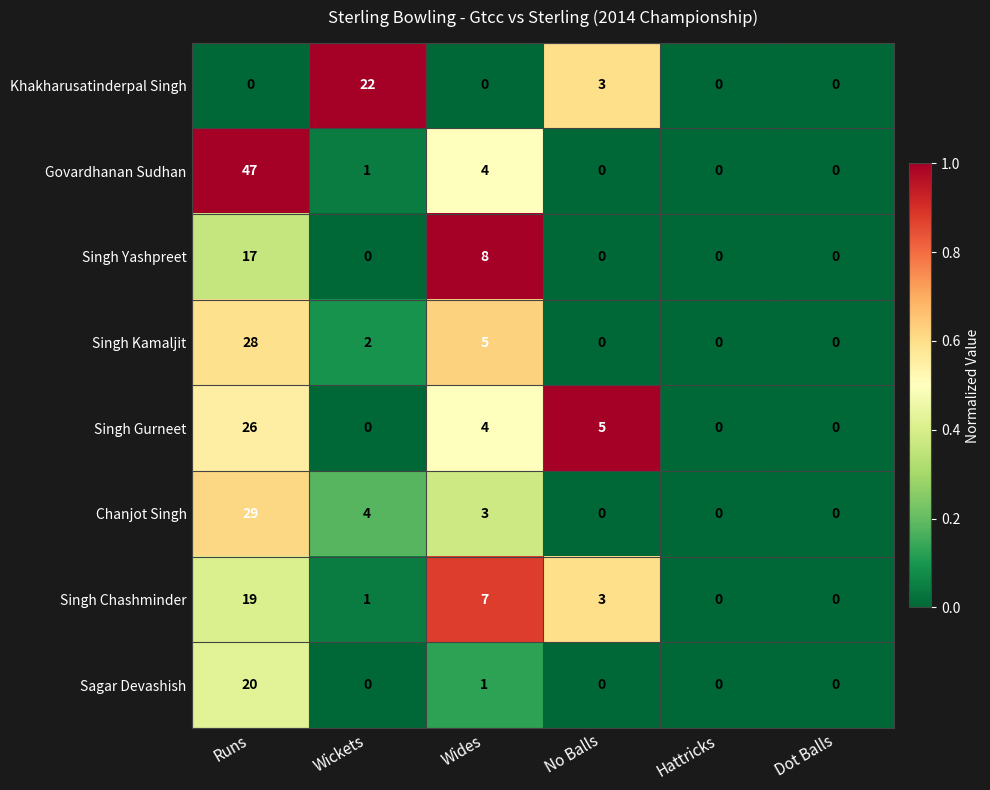

Which label corresponds to the largest value in the chart?

Runs